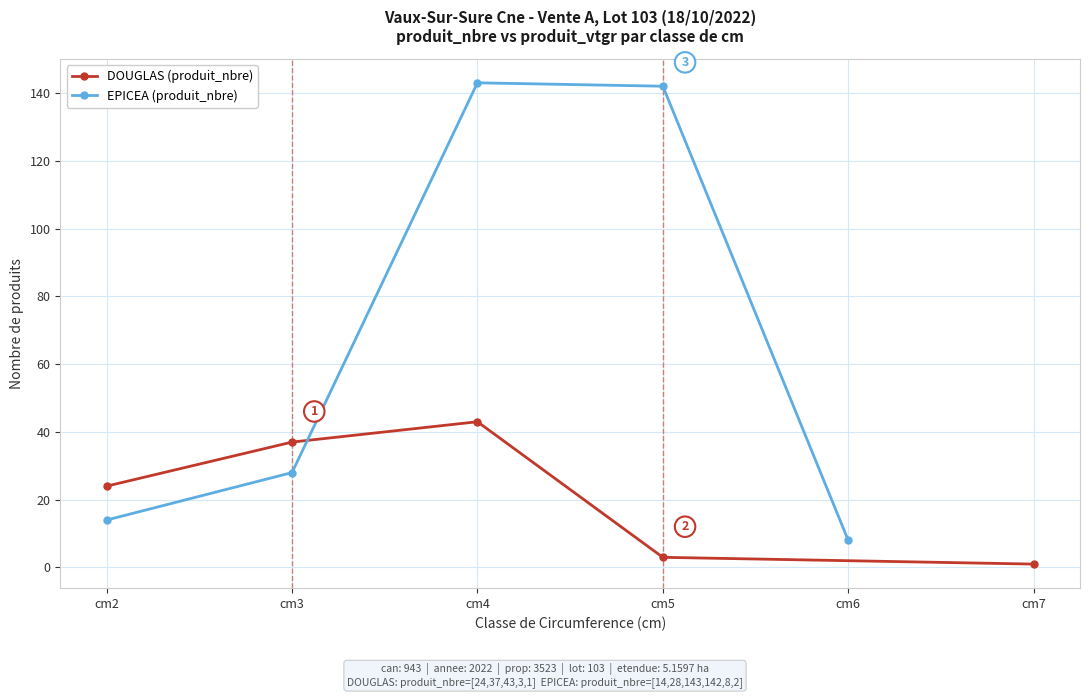

What is the total value across all series at cm4?

186